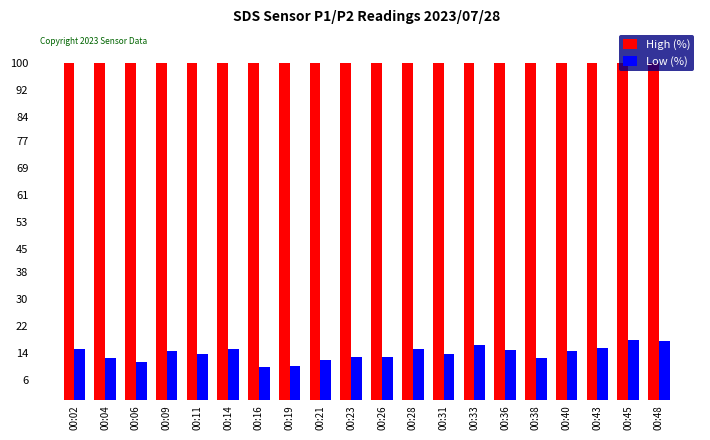

What is the lowest value of the High (%) series?

99.9